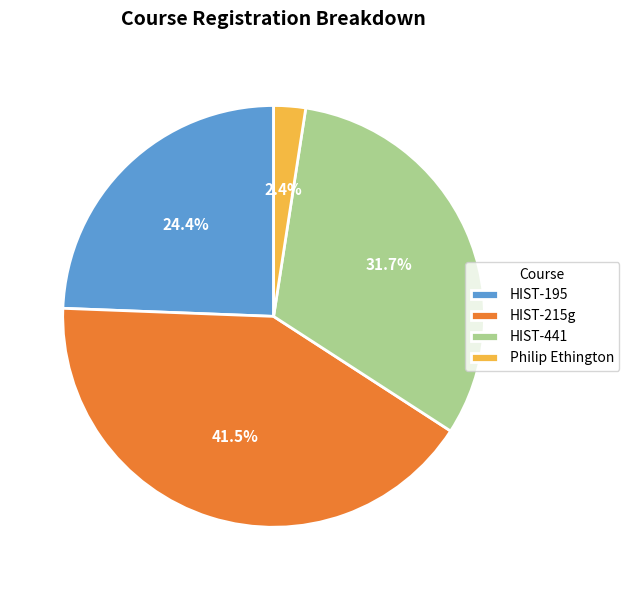

Does any single category account for the majority?

No